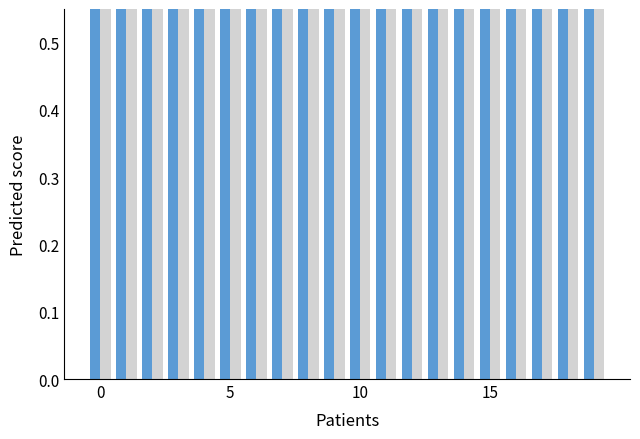

At how many categories does at least one series exceed 0?

20